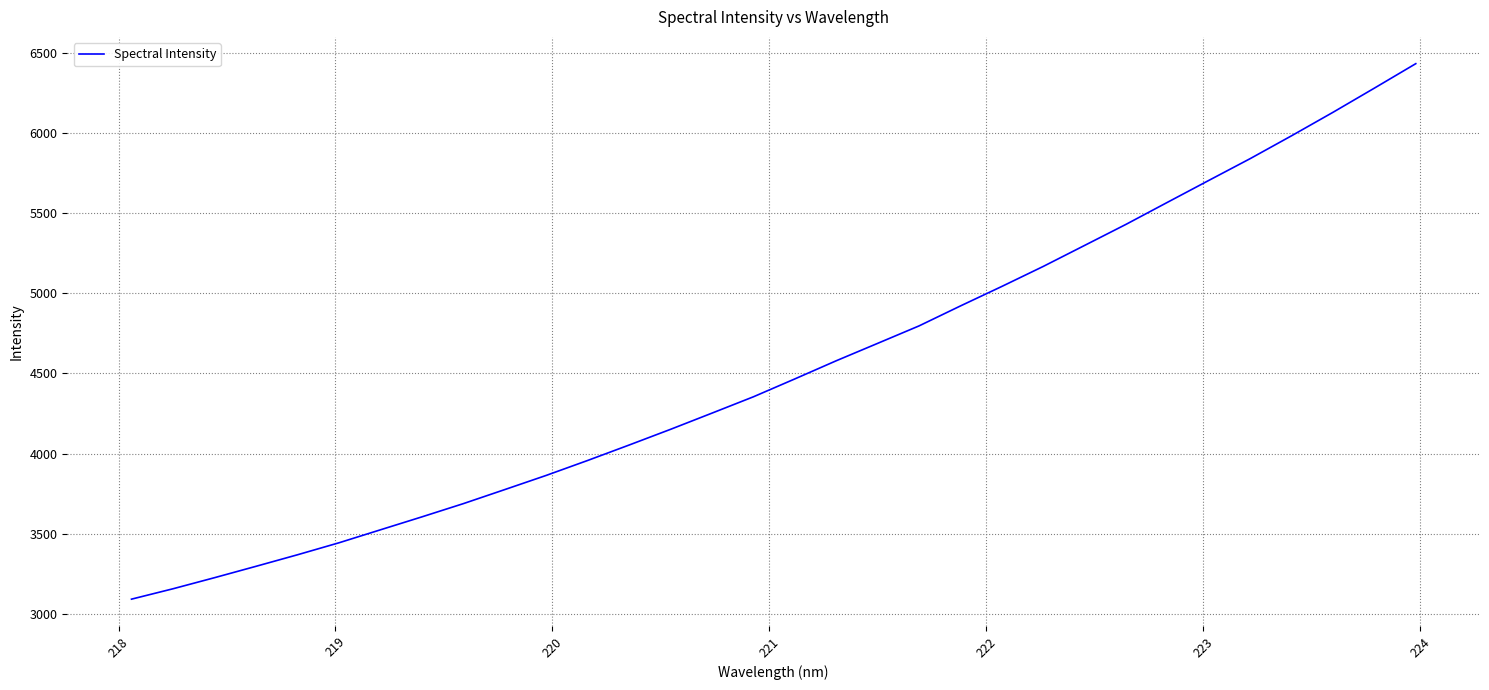

Reading right to left, what are all the values shown in this chart?

6431.6	6279.1	6128.4	5982.3	5839.7	5703.8	5567.1	5429.8	5298.4	5167.4	5042.6	4920.9	4796.3	4687.5	4578.9	4465.6	4354.2	4252.3	4151.3	4053.3	3957.2	3864.0	3775.6	3687.9	3605.4	3524.6	3443.7	3369.0	3297.1	3226.2	3157.2	3092.5